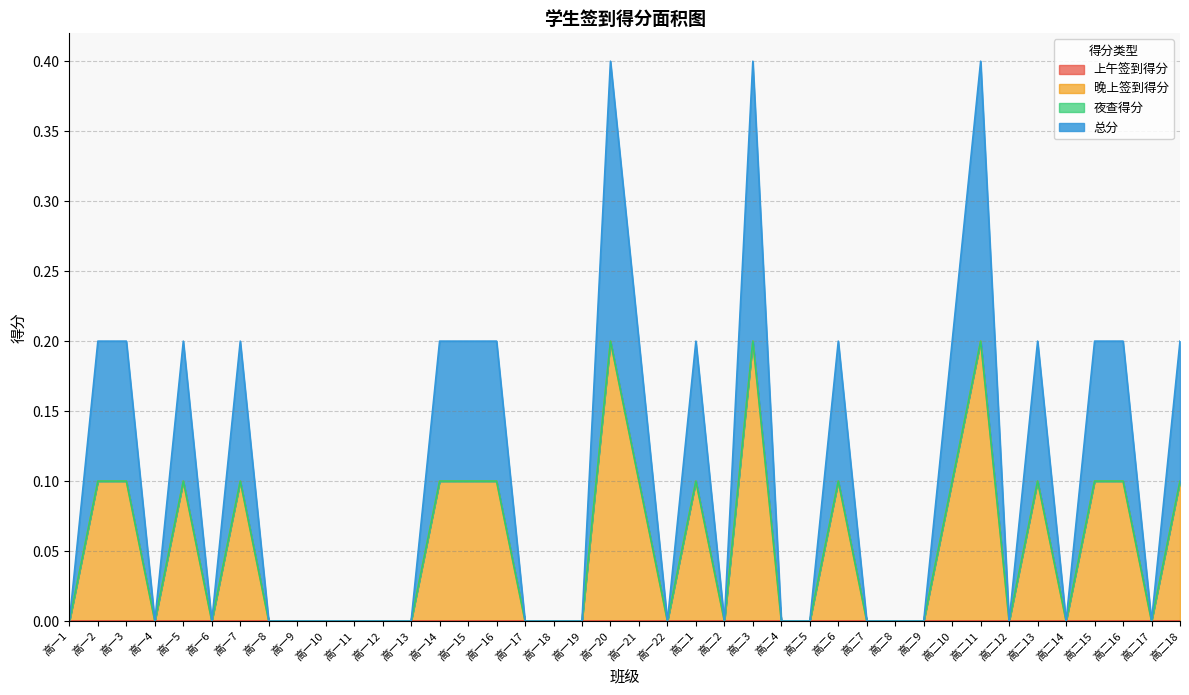

At which category is the sum across all series the highest?

高一20